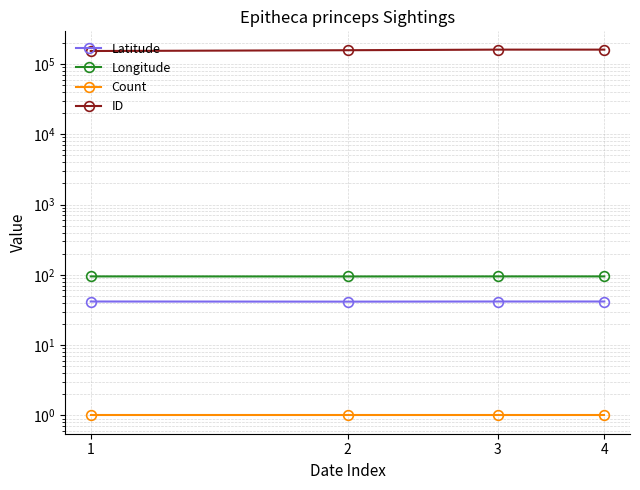

What are all the series names shown in the legend?

Latitude, Longitude, Count, ID